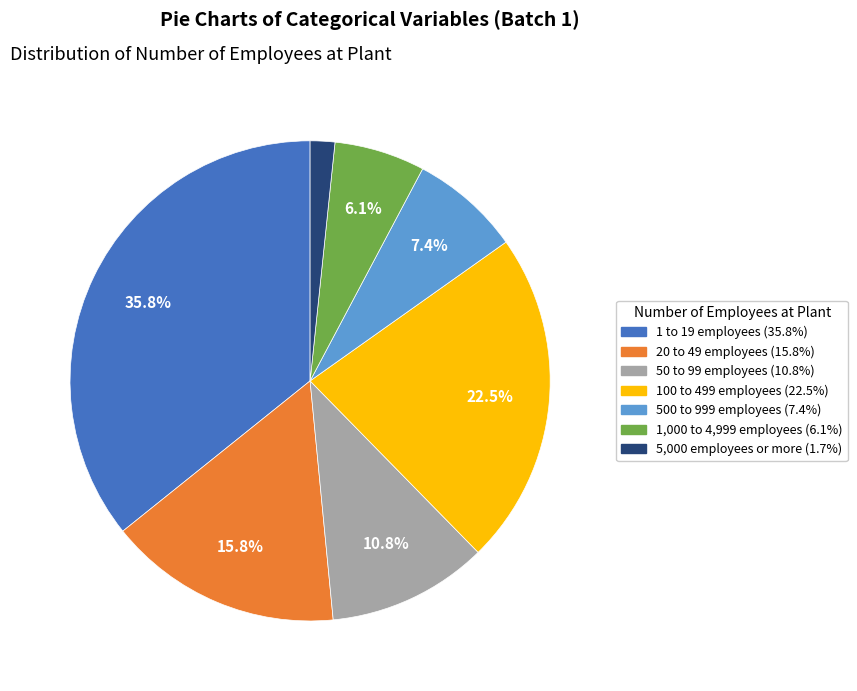

Is there a majority slice in this chart?

No